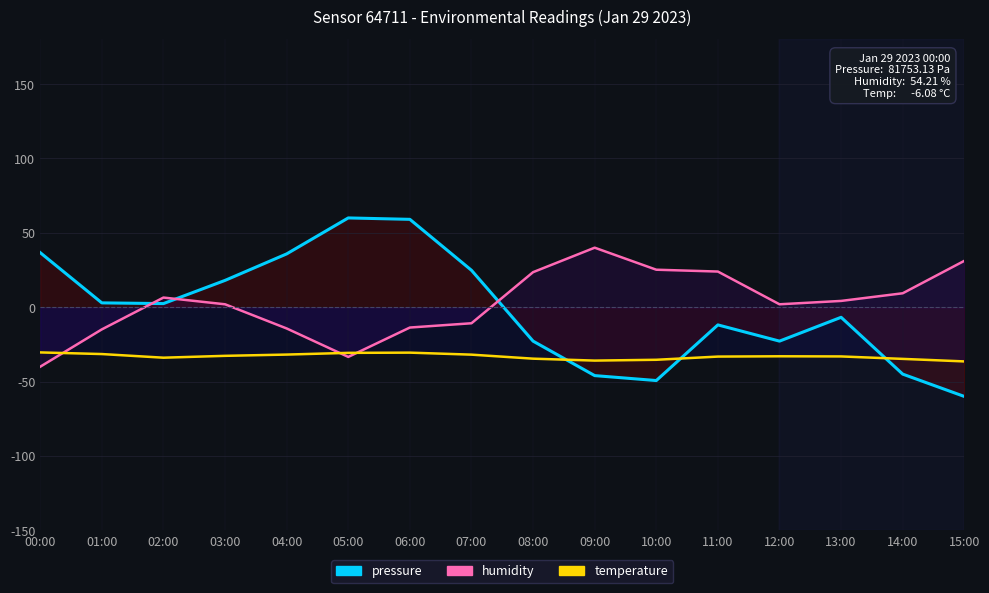

Which category has the lowest value in the temperature_line series?

15:00